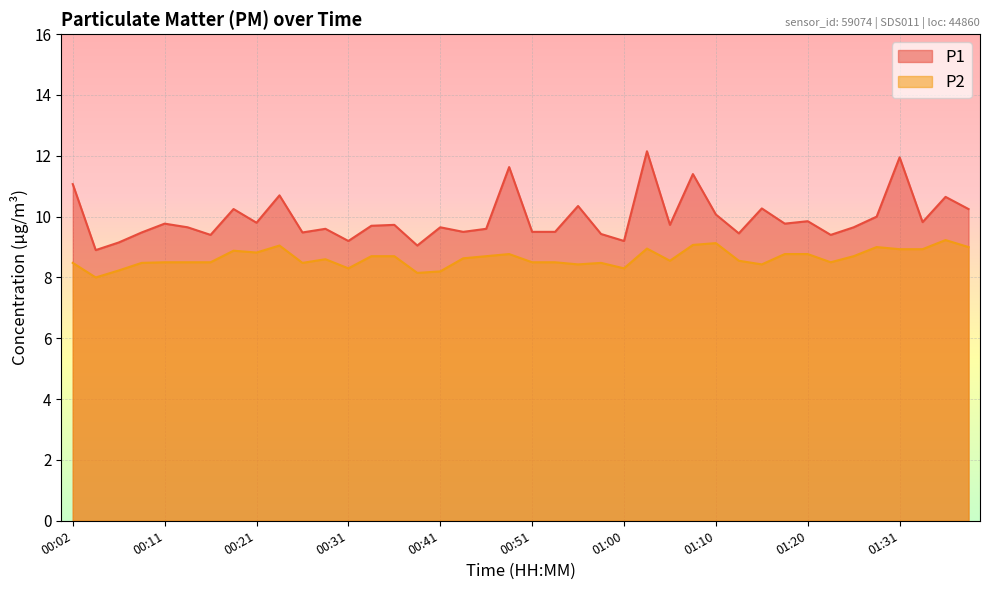

What is the label of the 17th point from the right?

00:58